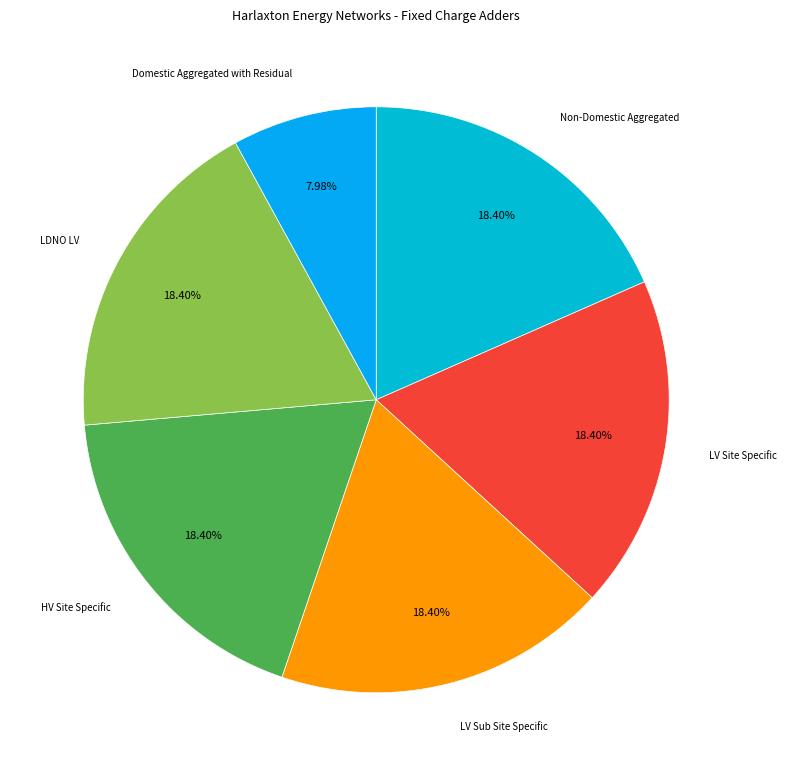

Which slice is the largest?

Non-Domestic Aggregated